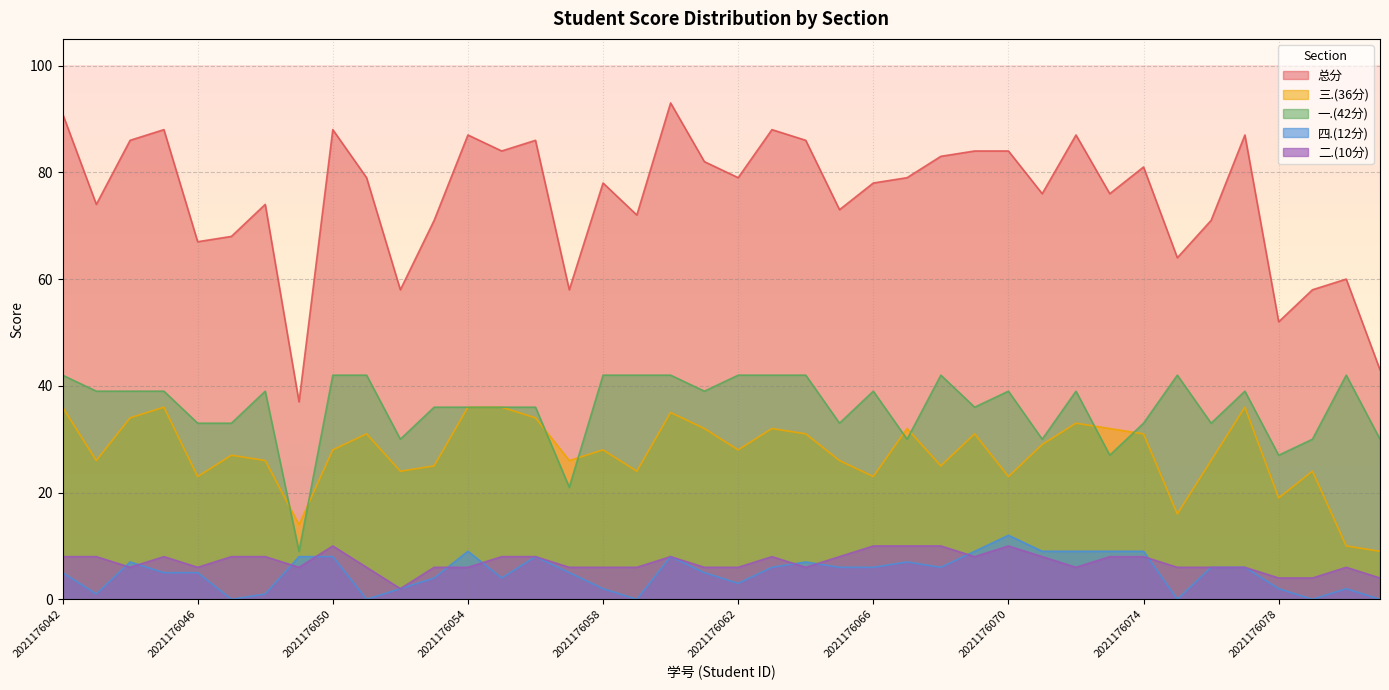

Which series has the largest total across all categories?

总分